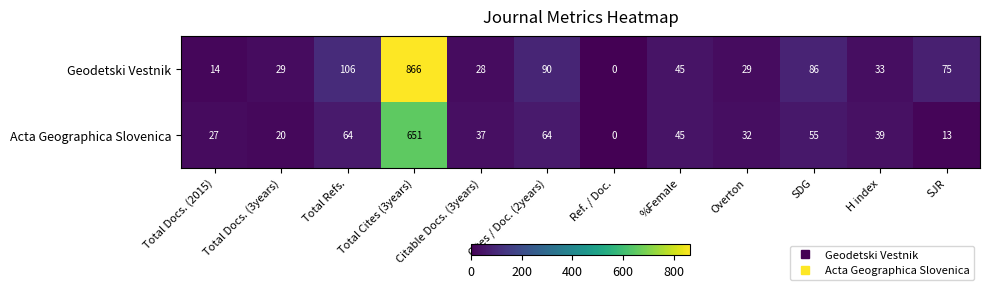

What is the difference between the Acta Geographica Slovenica values at %Female and Total Docs. (2015)?

18